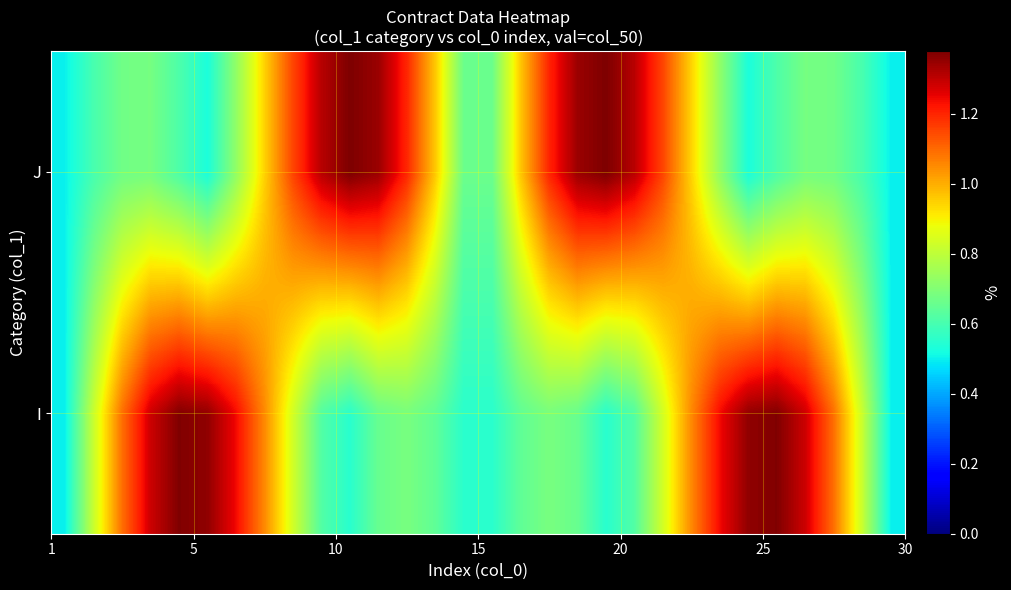

Reading left to right, list all the values displayed in this chart.

I: 0.5	0.8	1.1	1.3	1.4	1.4	1.2	1.1	0.8	0.6	0.6	0.7	0.7	0.6	0.6	0.6	0.6	0.7	0.7	0.6	0.6	0.8	1.1	1.2	1.4	1.4	1.3	1.1	0.8	0.5
J: 0.5	0.6	0.7	0.7	0.6	0.5	0.7	0.9	1.2	1.3	1.4	1.3	1.2	1.0	0.7	0.7	1.0	1.2	1.3	1.4	1.3	1.2	0.9	0.7	0.5	0.6	0.7	0.7	0.6	0.5